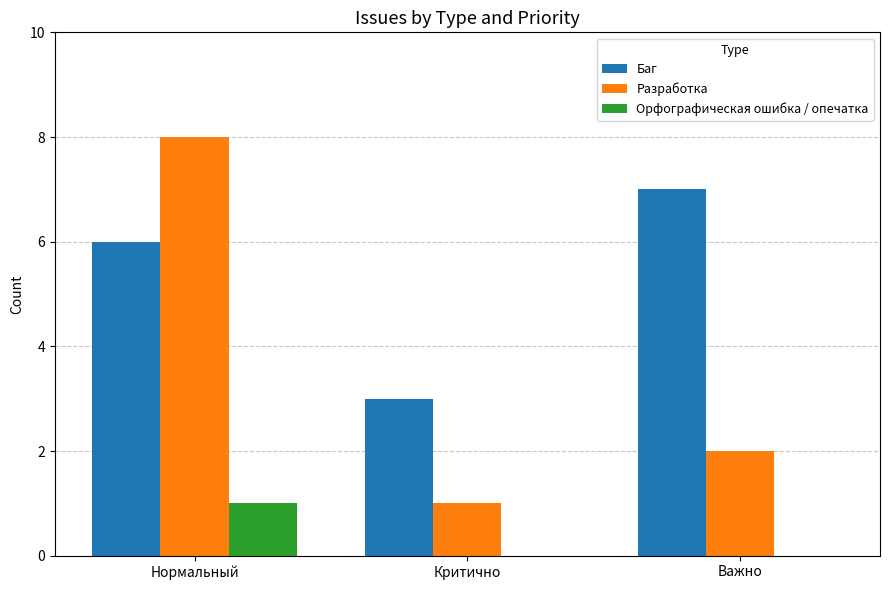

What is the sum of the Баг values at Нормальный and Критично?

9